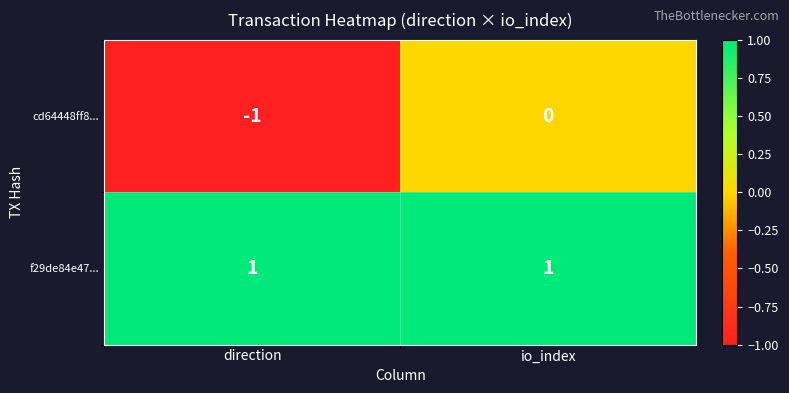

Between direction and io_index, which series saw the biggest shift?

cd64448ff8...